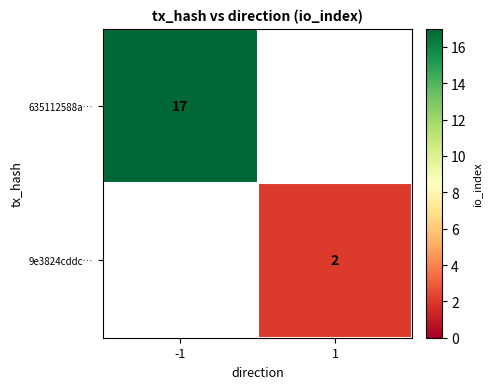

Read the 9e3824cddc… value at 1.

2.0